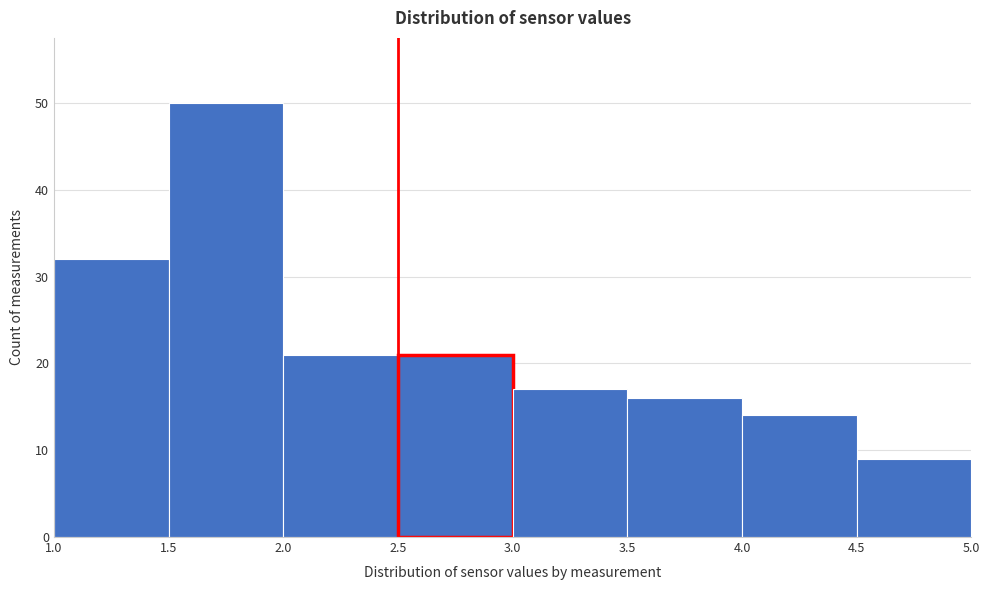

Over which range of the x-axis is the bar tallest?

1.5 to 2.0